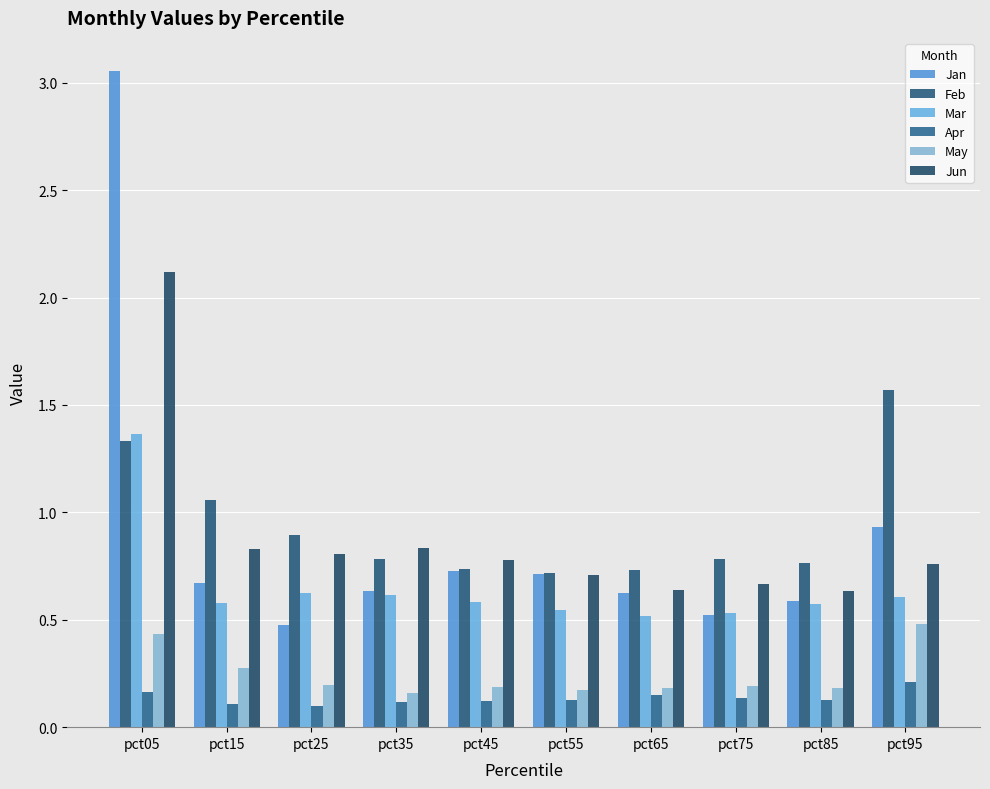

Count the number of data series in this chart.

6